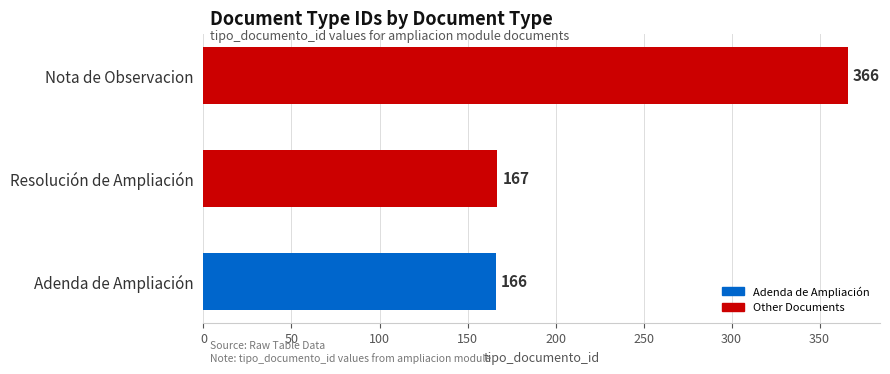

At which label is the value closest to 266?

Resolución de Ampliación